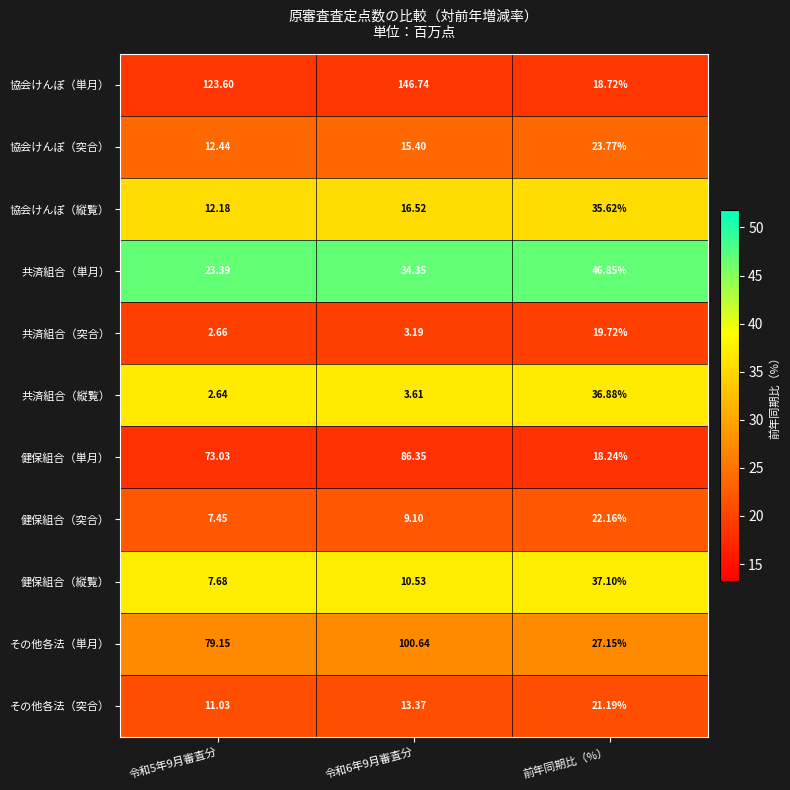

Is the value of 協会けんぽ（単月） at 令和5年9月審査分 greater than the value of 協会けんぽ（縦覧） at 前年同期比（%）?

Yes